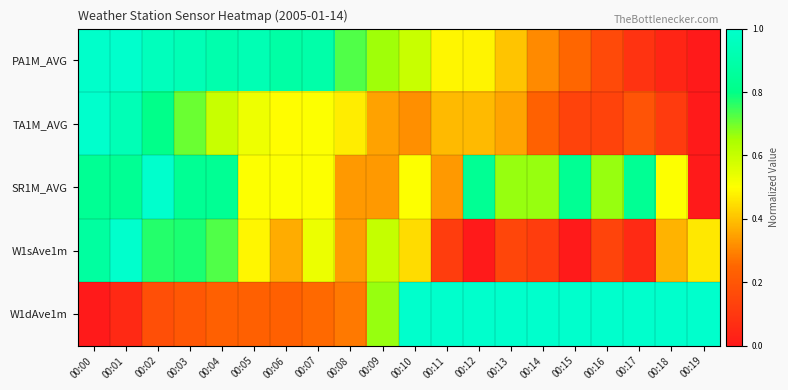

At 00:12, list the series in order from largest to smallest.

W1dAve1m, SR1M_AVG, PA1M_AVG, TA1M_AVG, W1sAve1m